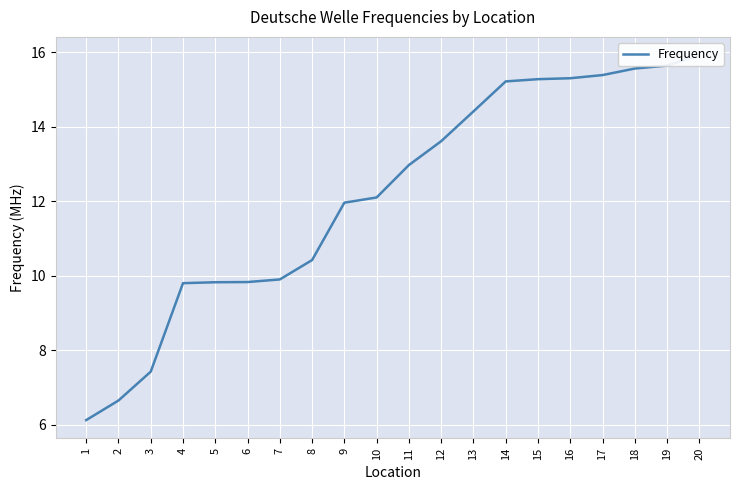

True or false: the data has more than 2 interior local peaks.

False